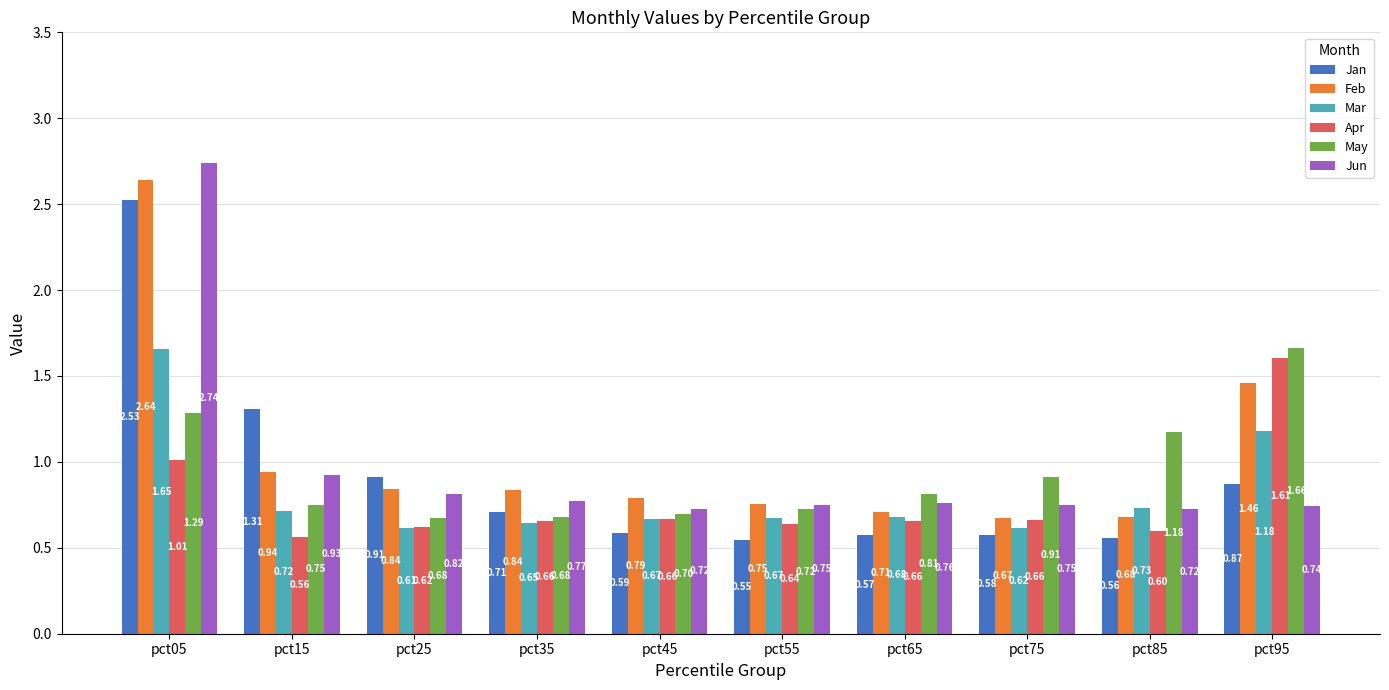

Which series has the largest total across all categories?

Feb